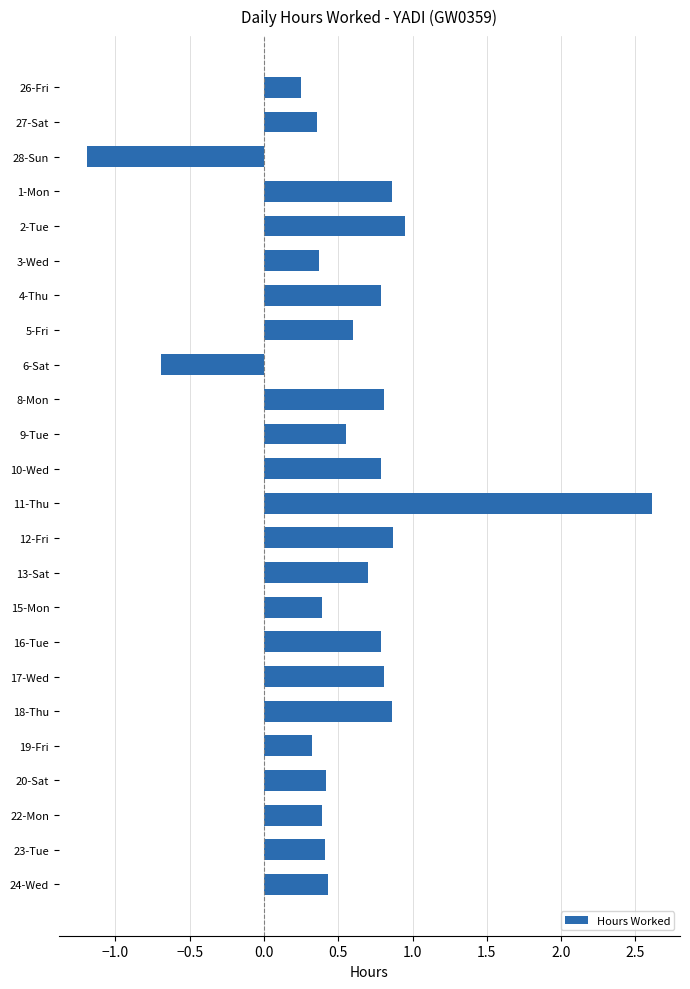

What is the label of the 15th bar from the top?

13-Sat